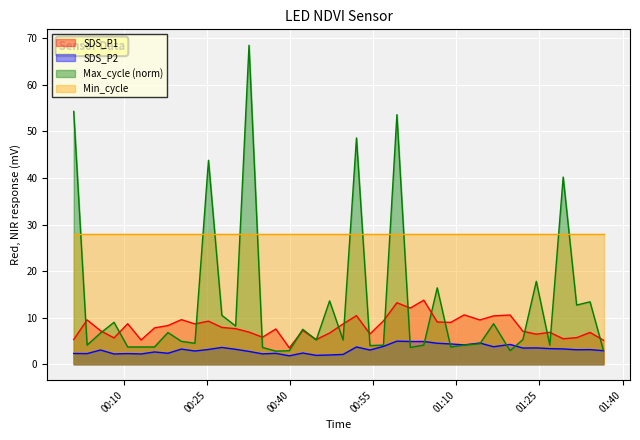

What is the minimum value for SDS_P2?

1.8